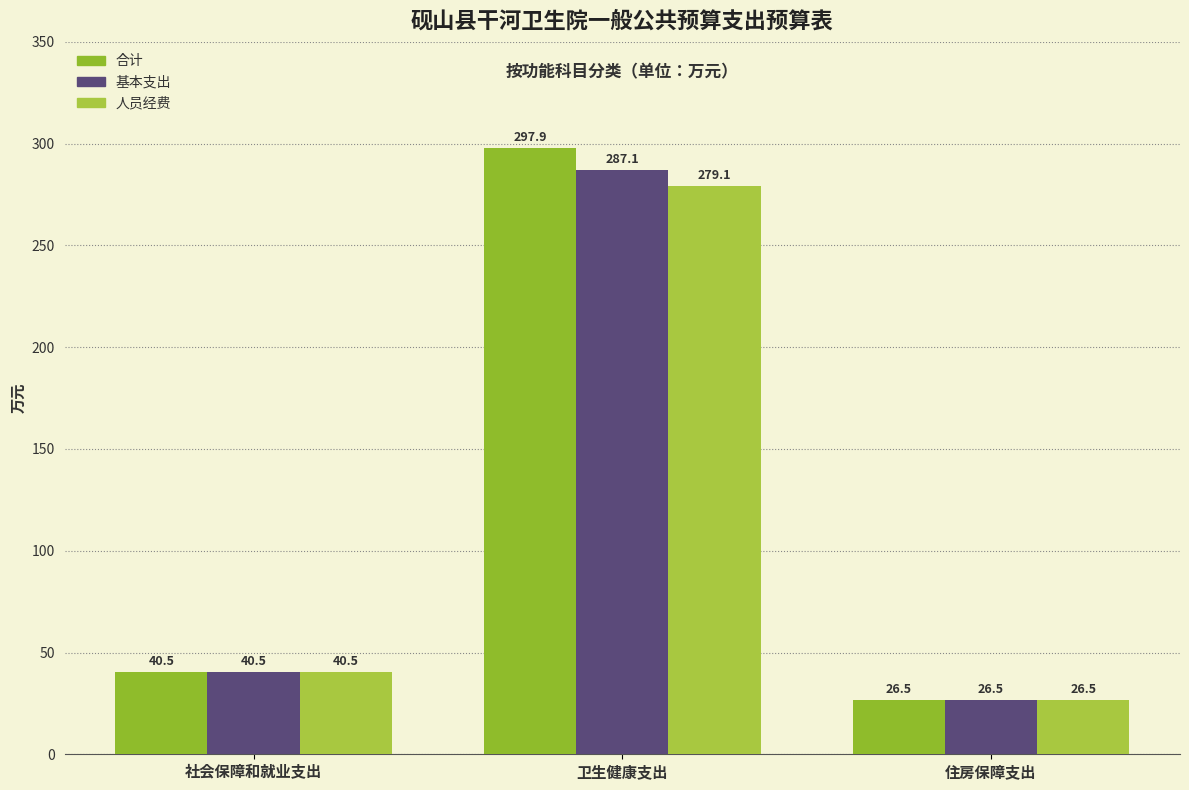

Which series changed the most between 社会保障和就业支出 and 住房保障支出?

合计